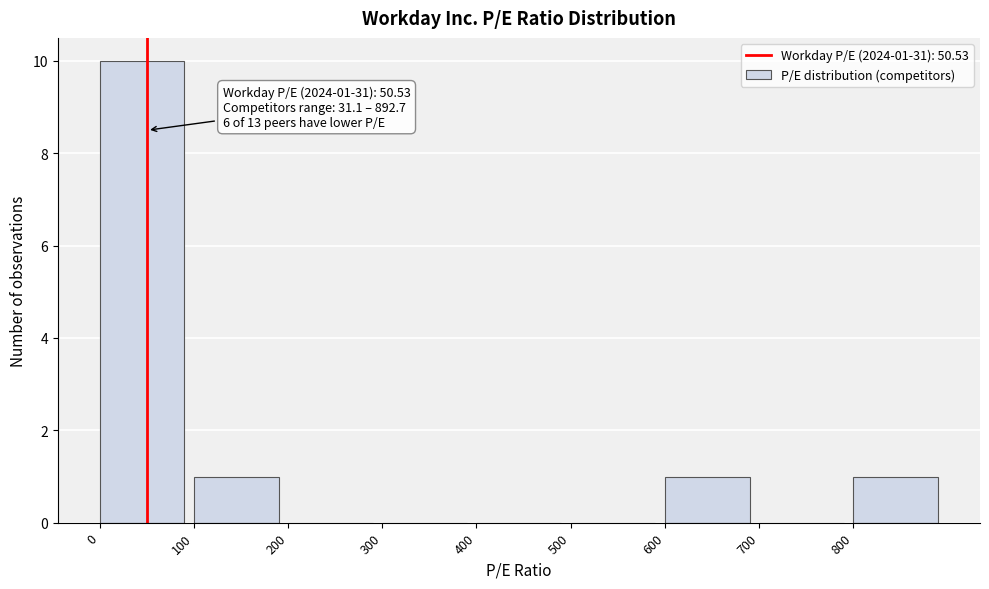

Over which range of the x-axis is the bar tallest?

0 to 100